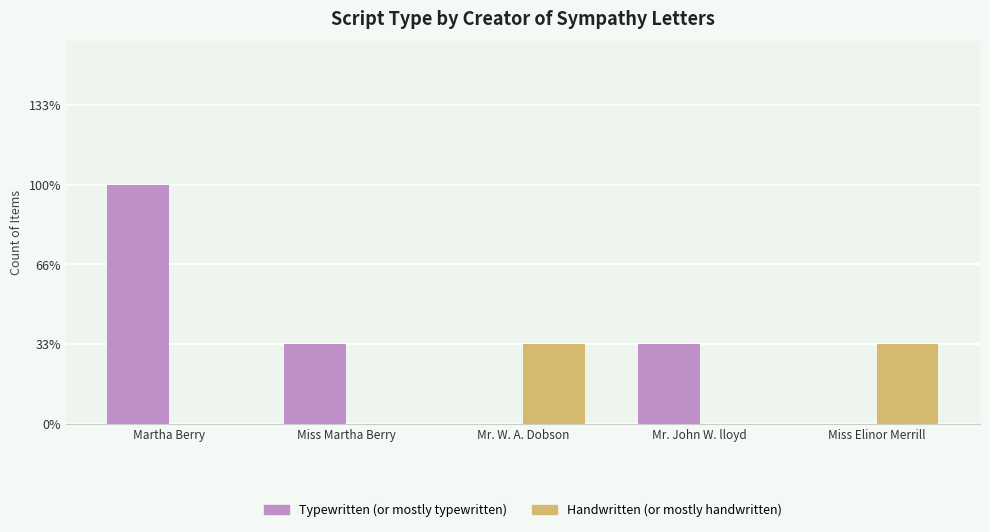

Are the bars grouped side by side (vs. stacked)?

Yes